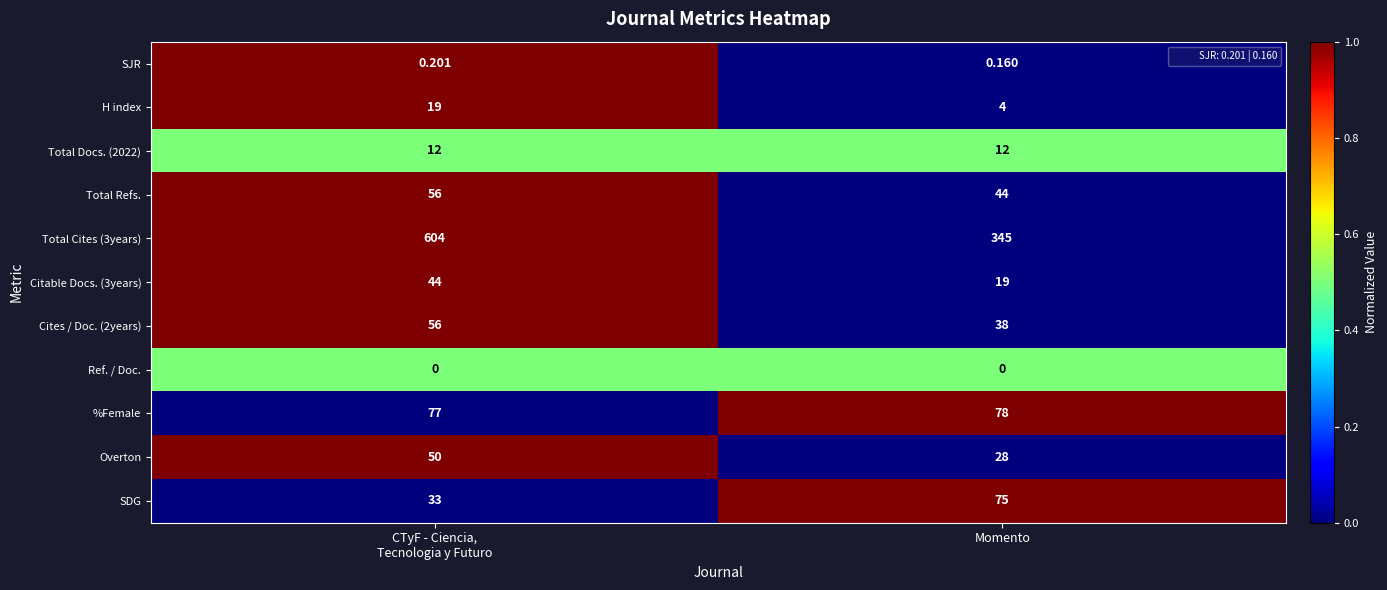

At which label is Total Cites (3years) closest to 474?

Momento